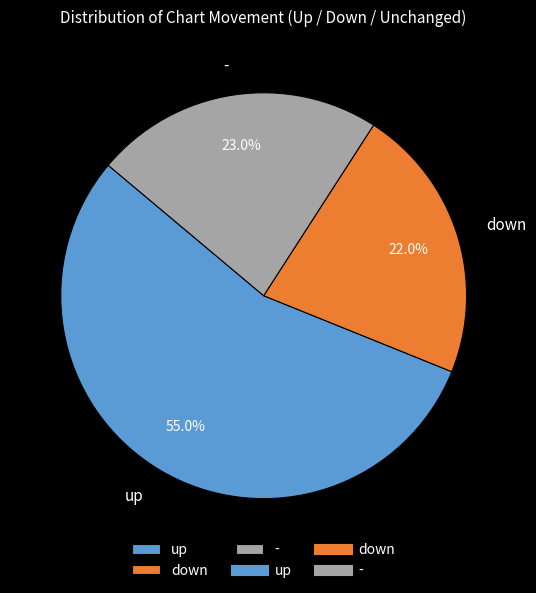

How many slices are in this pie chart?

3